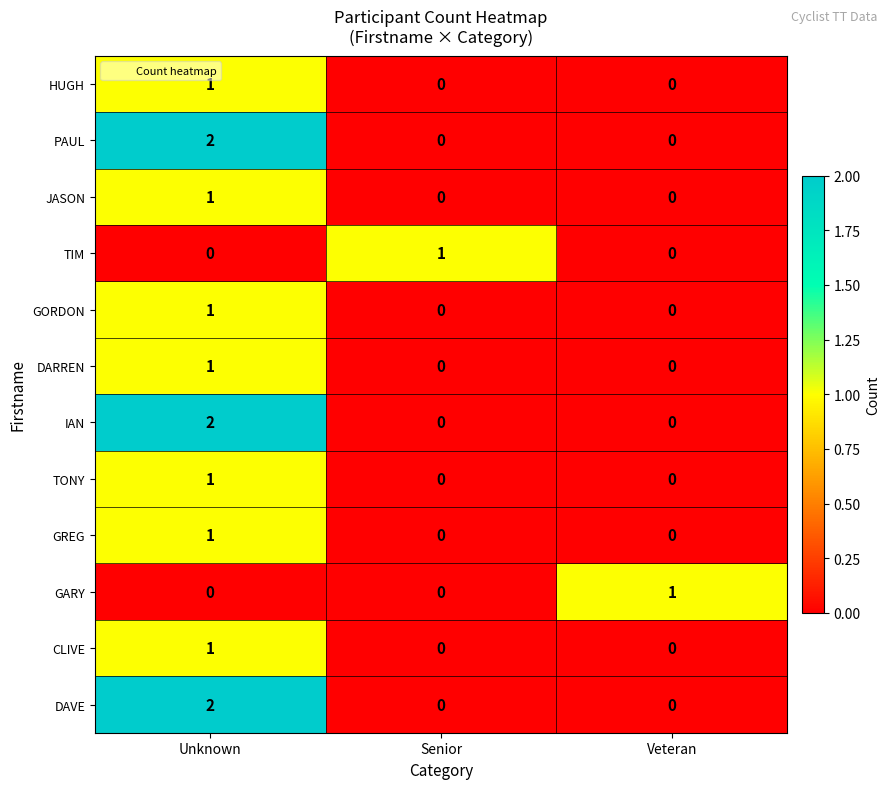

What is the total value across all series at Senior?

1